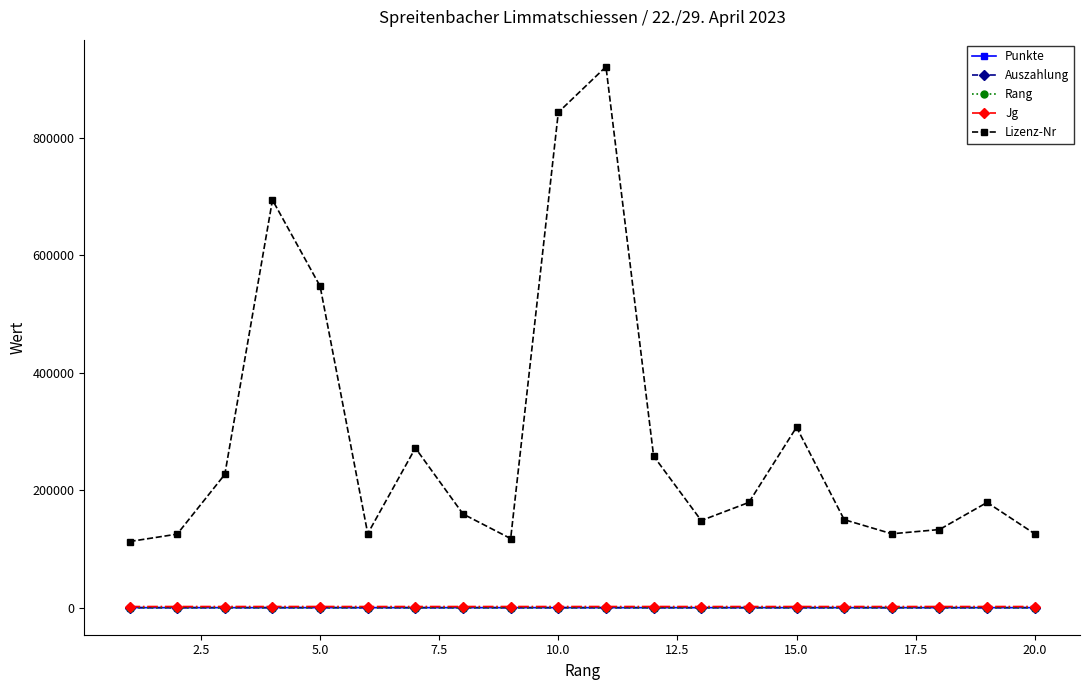

Which series has the largest total across all categories?

Lizenz-Nr